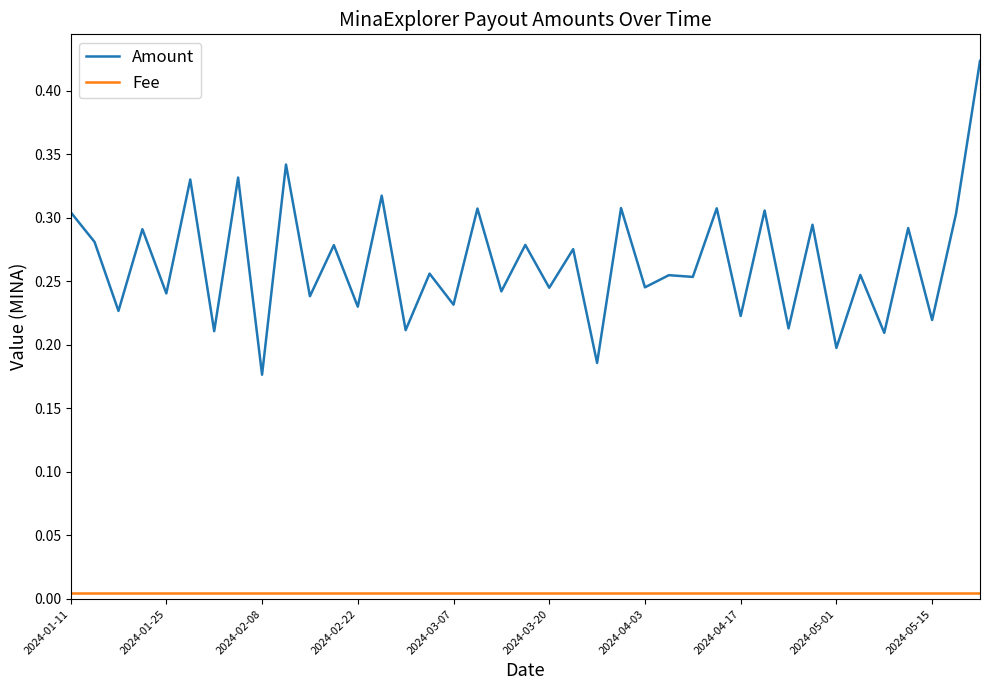

Which series has the largest range (max minus min)?

Amount